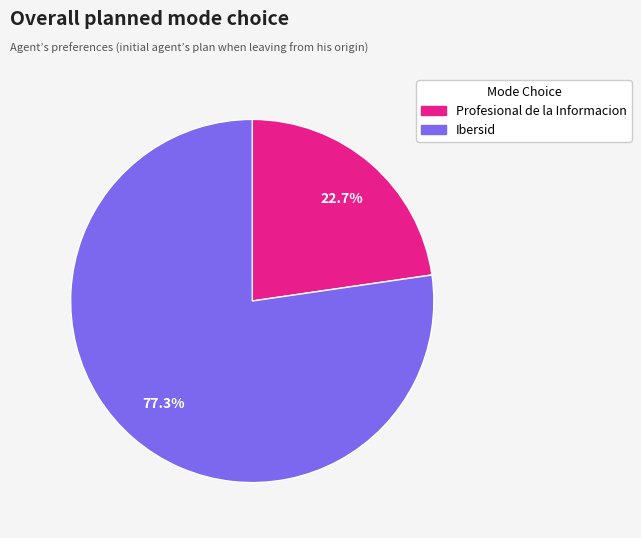

How many slices are in this pie chart?

2